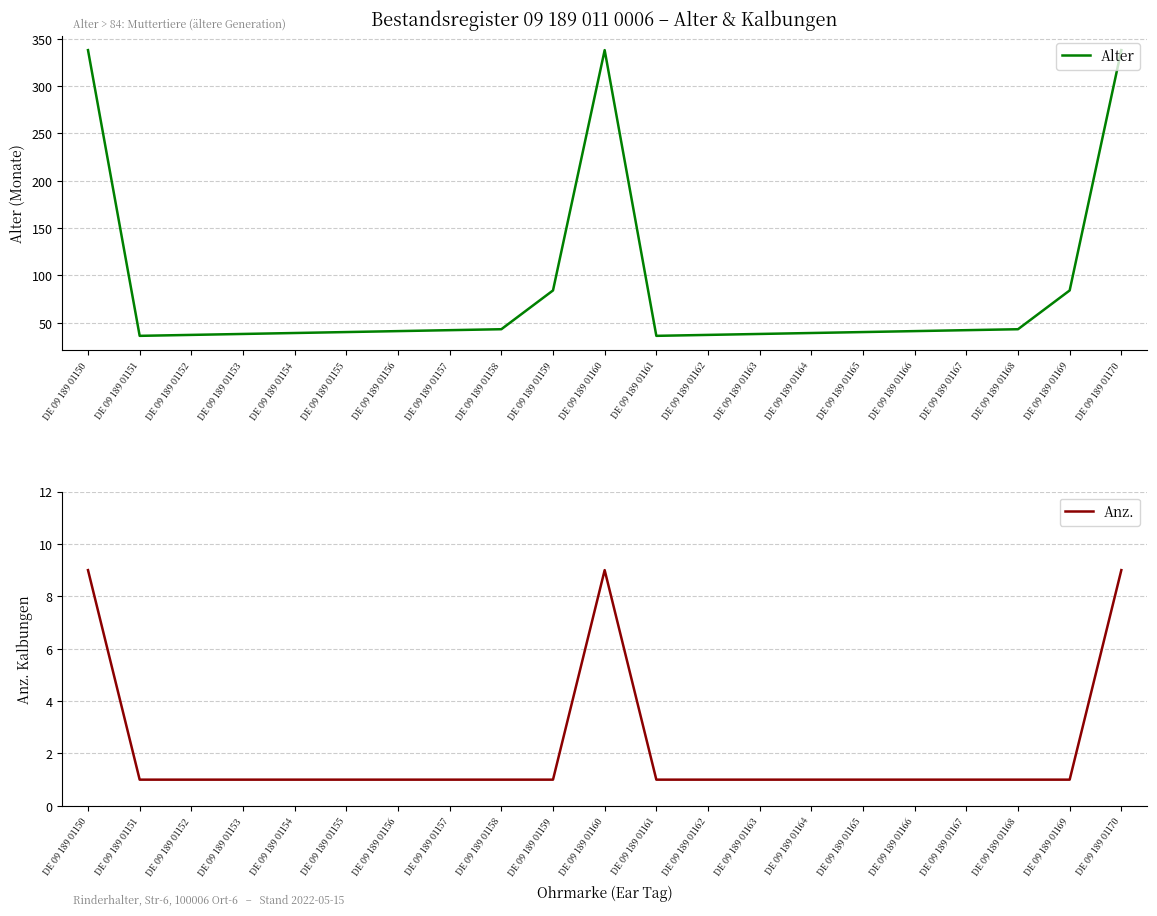

Which series has the widest spread of values?

Alter